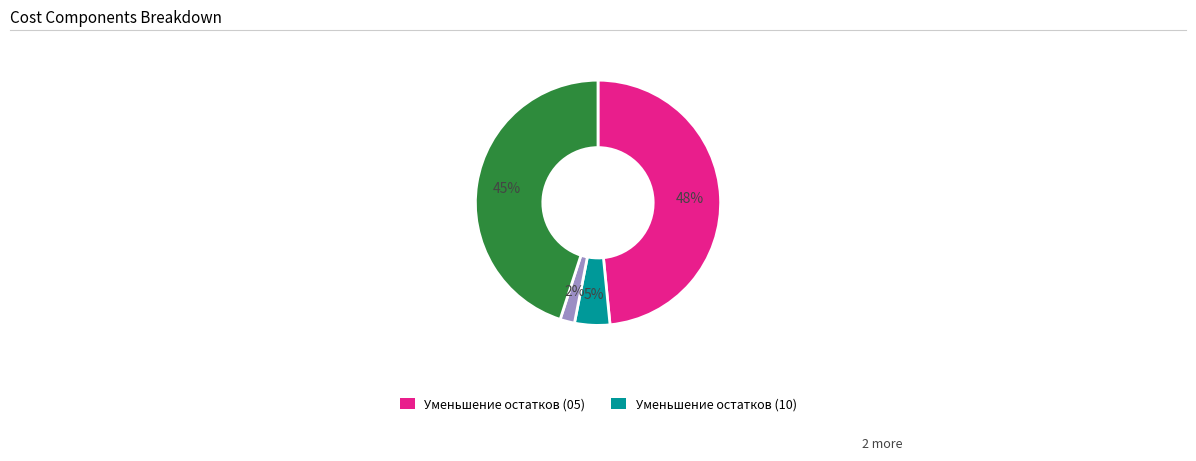

To the nearest percent, what is the average slice percentage?

25%